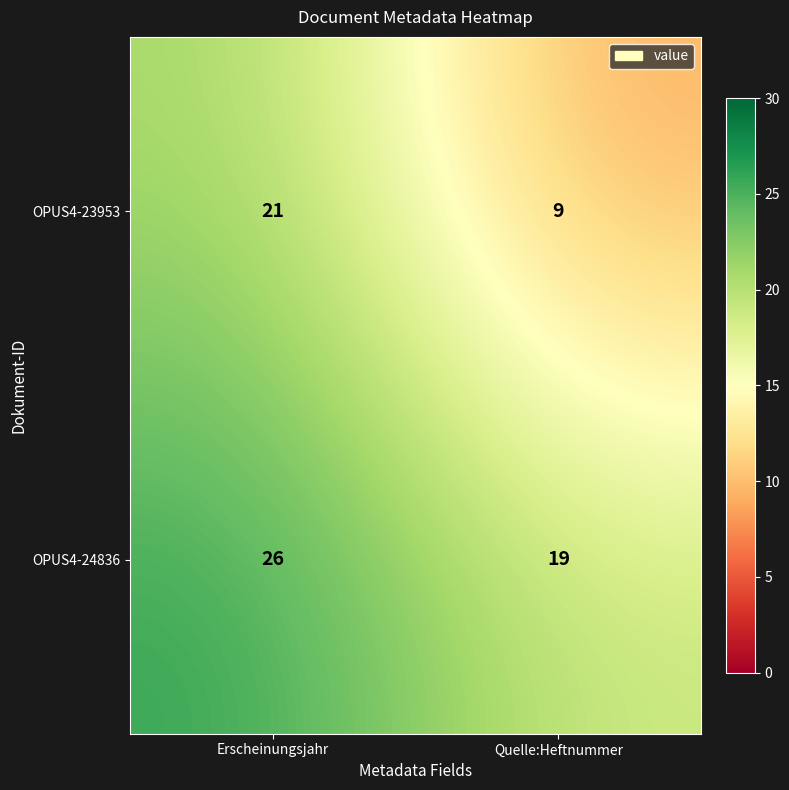

What is the difference between the maximum and minimum values in the OPUS4-24836 series?

7